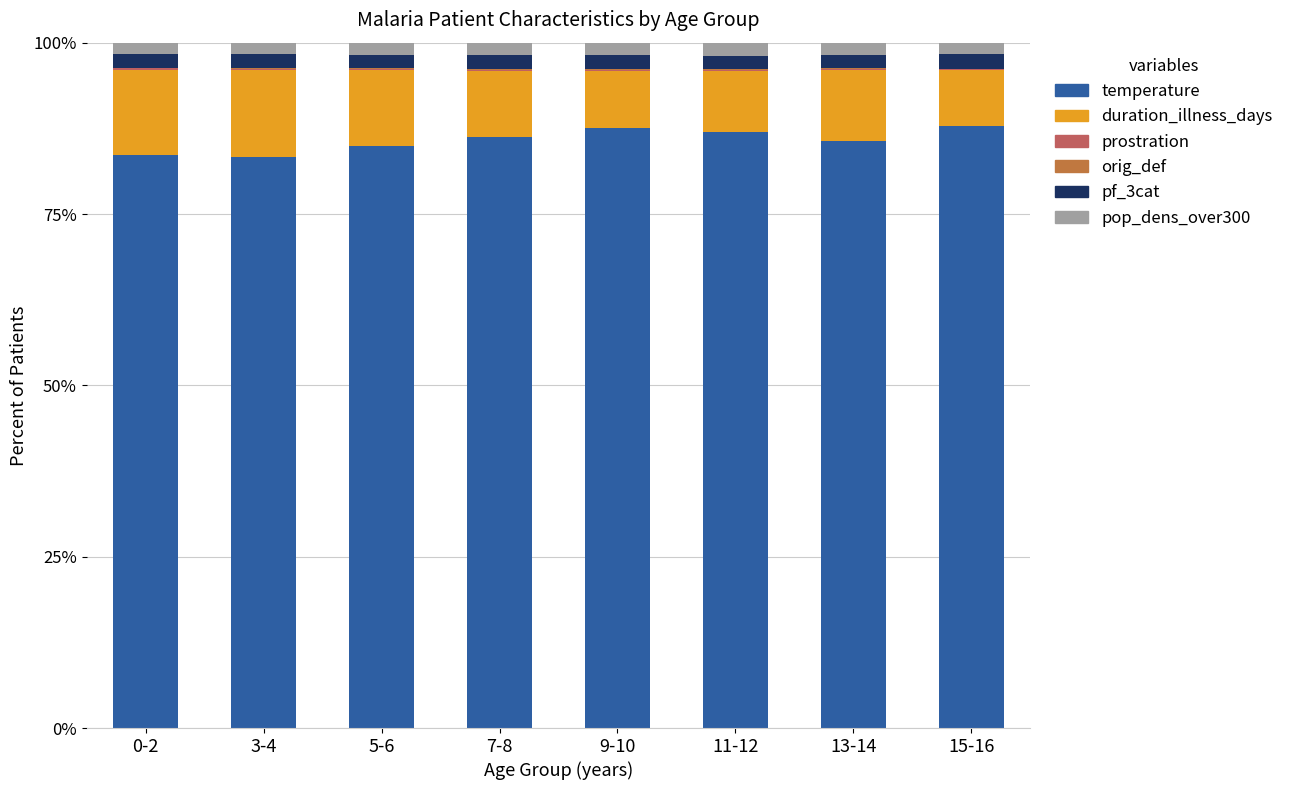

The temperature series shows 143.7 at 7-8. True or false?

False